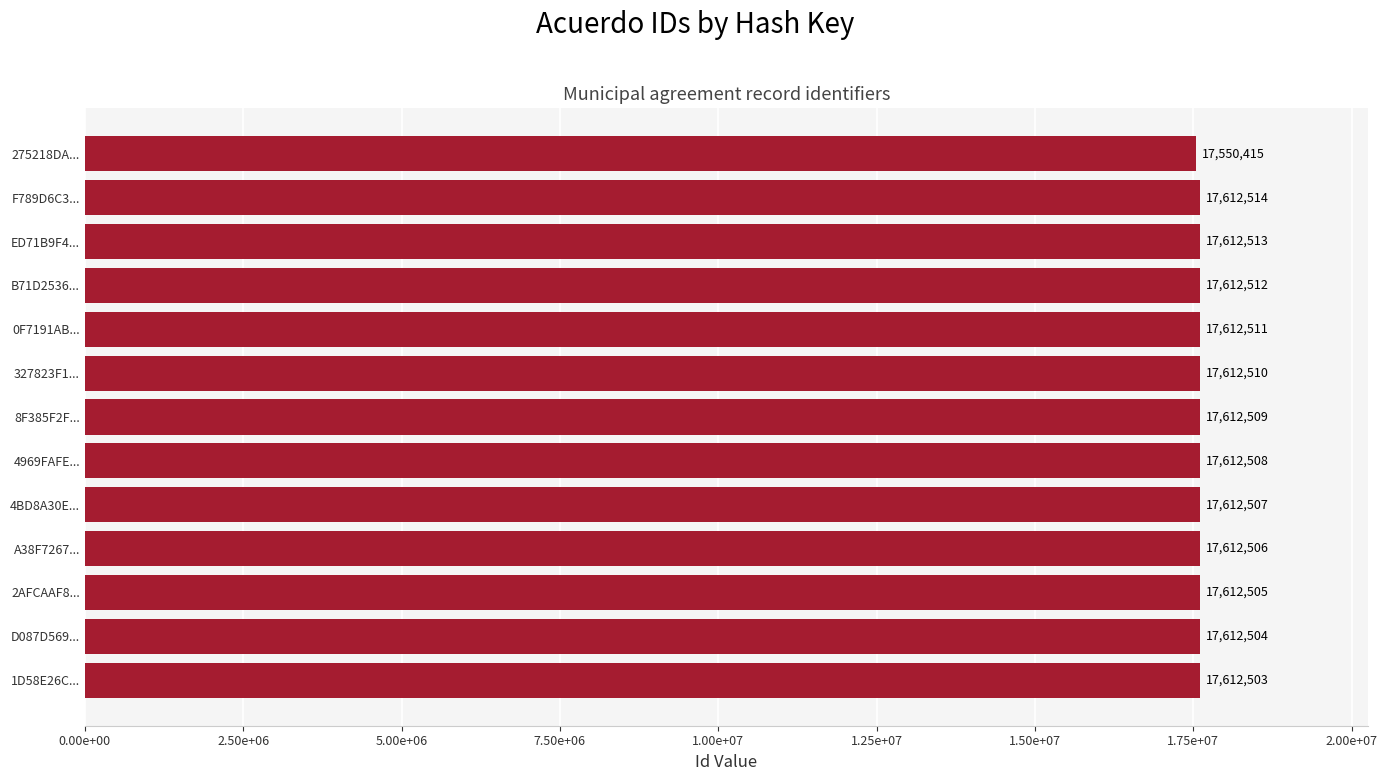

What is the difference between the maximum and minimum values?

62099